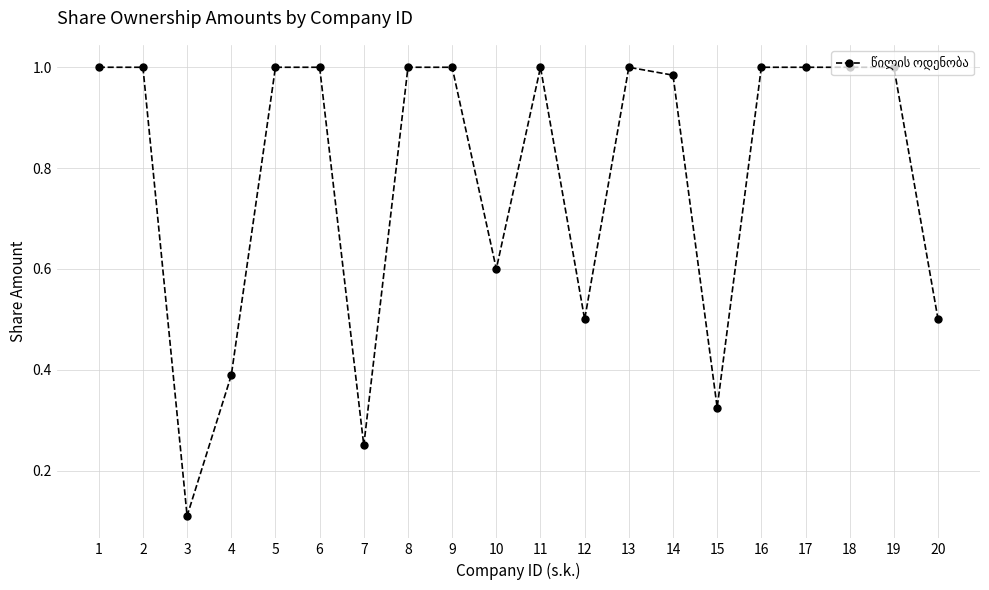

How many values are below 1?

8